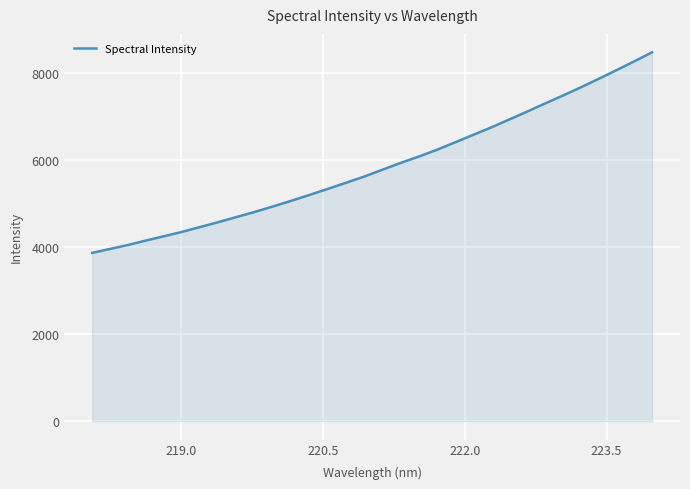

What is the maximum value shown in the chart?

8479.0